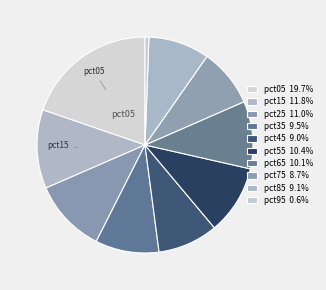

Count the number of slices in the pie.

10